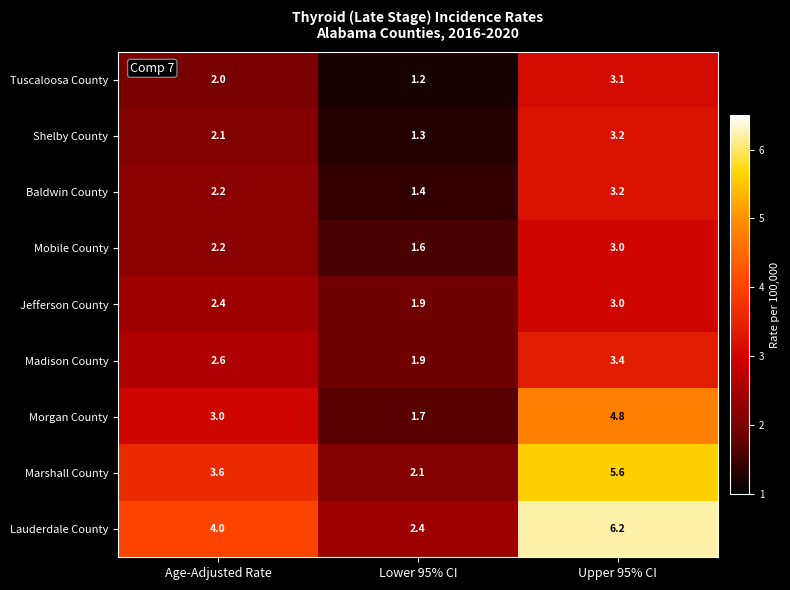

Reading left to right, list all the values displayed in this chart.

Tuscaloosa County: Age-Adjusted Rate=2.0	Lower 95% CI=1.2	Upper 95% CI=3.1
Shelby County: Age-Adjusted Rate=2.1	Lower 95% CI=1.3	Upper 95% CI=3.2
Baldwin County: Age-Adjusted Rate=2.2	Lower 95% CI=1.4	Upper 95% CI=3.2
Mobile County: Age-Adjusted Rate=2.2	Lower 95% CI=1.6	Upper 95% CI=3.0
Jefferson County: Age-Adjusted Rate=2.4	Lower 95% CI=1.9	Upper 95% CI=3.0
Madison County: Age-Adjusted Rate=2.6	Lower 95% CI=1.9	Upper 95% CI=3.4
Morgan County: Age-Adjusted Rate=3.0	Lower 95% CI=1.7	Upper 95% CI=4.8
Marshall County: Age-Adjusted Rate=3.6	Lower 95% CI=2.1	Upper 95% CI=5.6
Lauderdale County: Age-Adjusted Rate=4.0	Lower 95% CI=2.4	Upper 95% CI=6.2